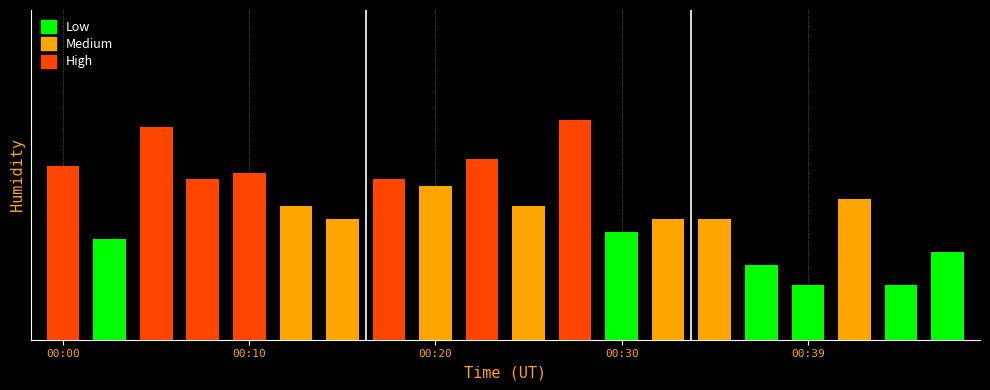

Reading right to left, what are all the values shown in this chart?

0.3	0.2	0.5	0.2	0.3	0.4	0.4	0.4	0.8	0.5	0.7	0.6	0.6	0.4	0.5	0.6	0.6	0.8	0.4	0.6